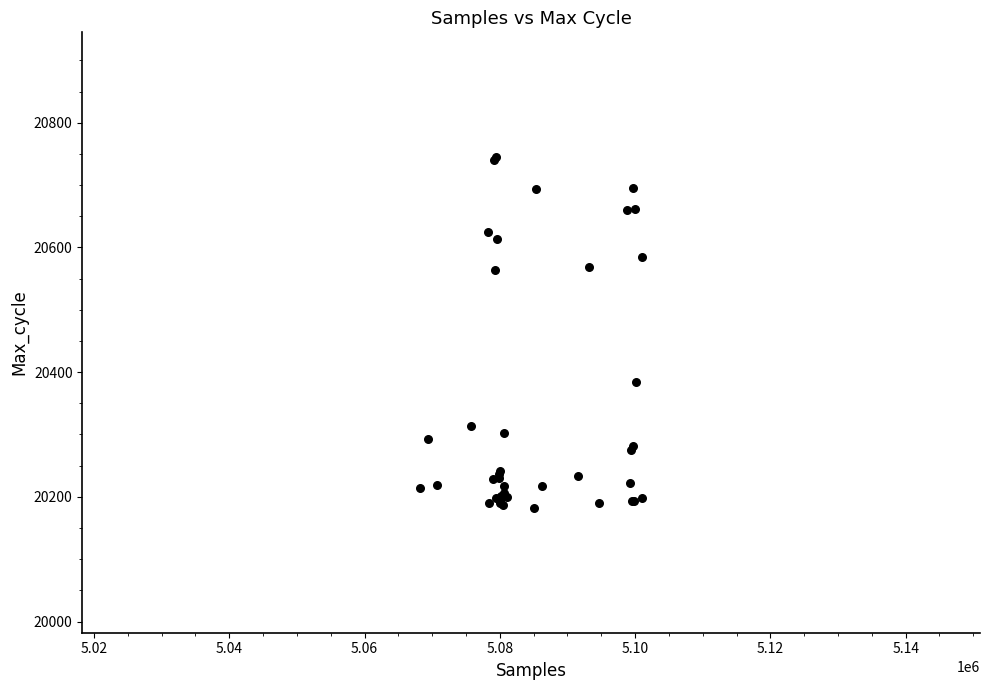

What Y value in the scatter plot is closest to 20463?

20384